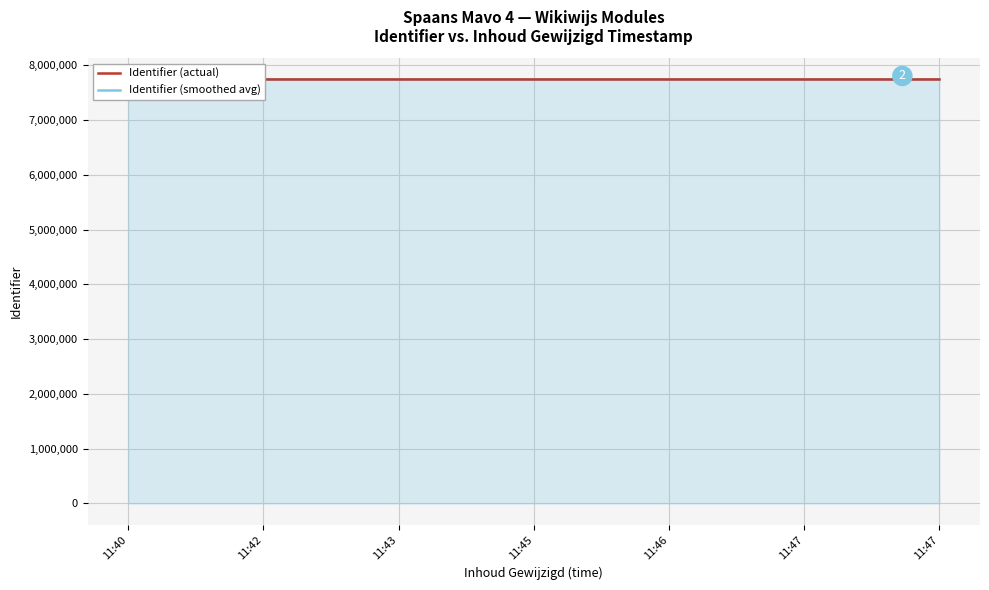

True or false: Identifier (actual) has more than 1 points higher than both neighbors.

False